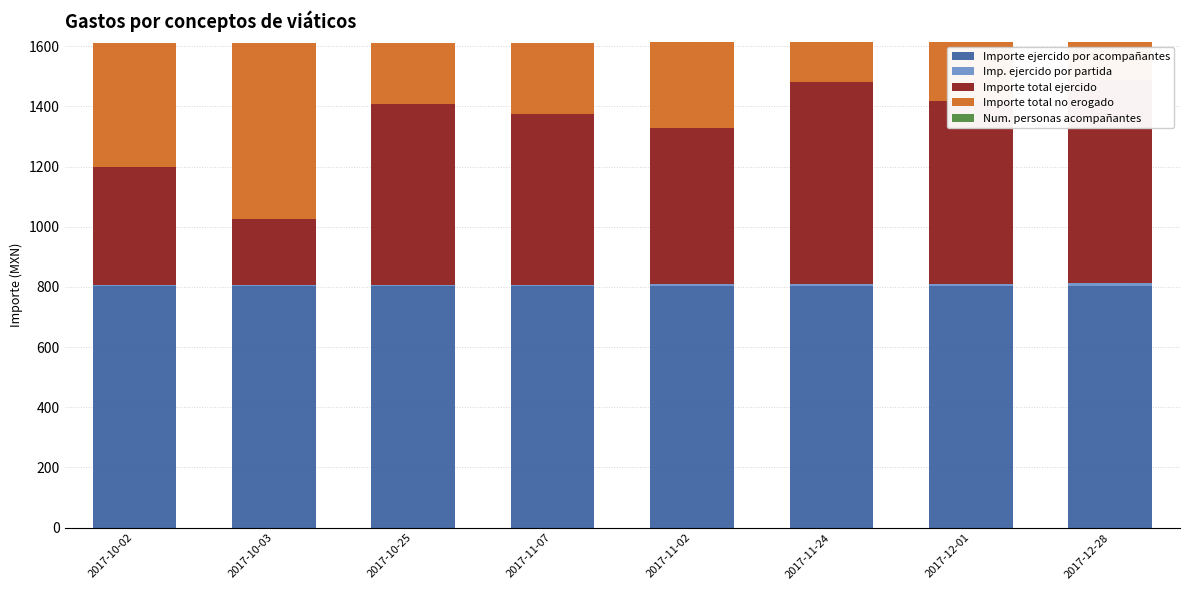

Which series has the largest range (max minus min)?

Importe total no erogado